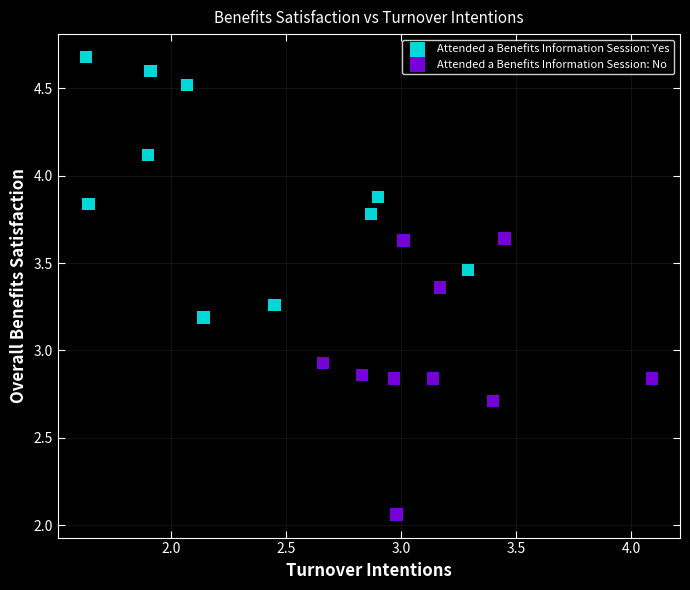

Which series reaches the minimum Y coordinate?

Attended a Benefits Information Session: No